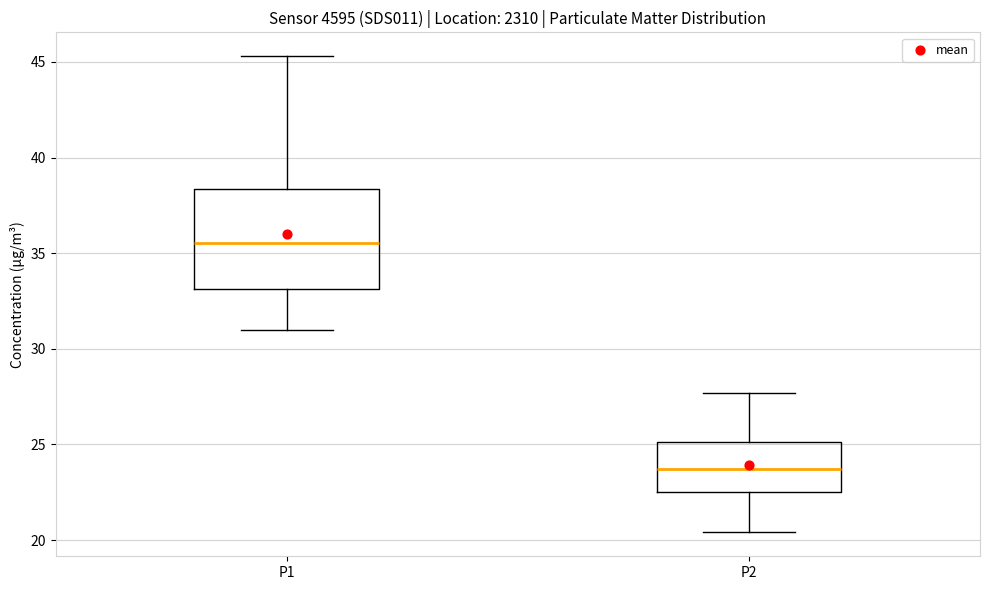

Which box's median line is the lowest?

P2